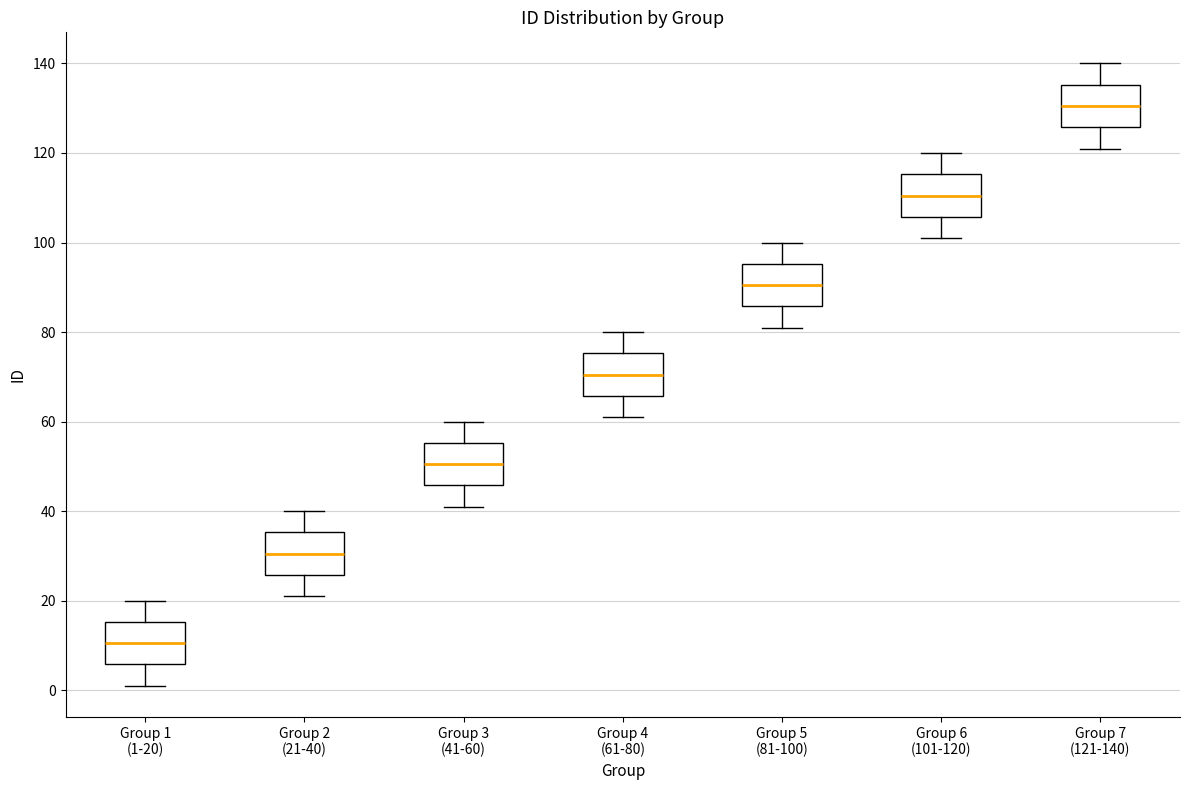

Where does the upper whisker of the box for Group 2 (21-40) end on the y-axis? The values are not printed on the chart, so give them approximately, as read against the axis.

40